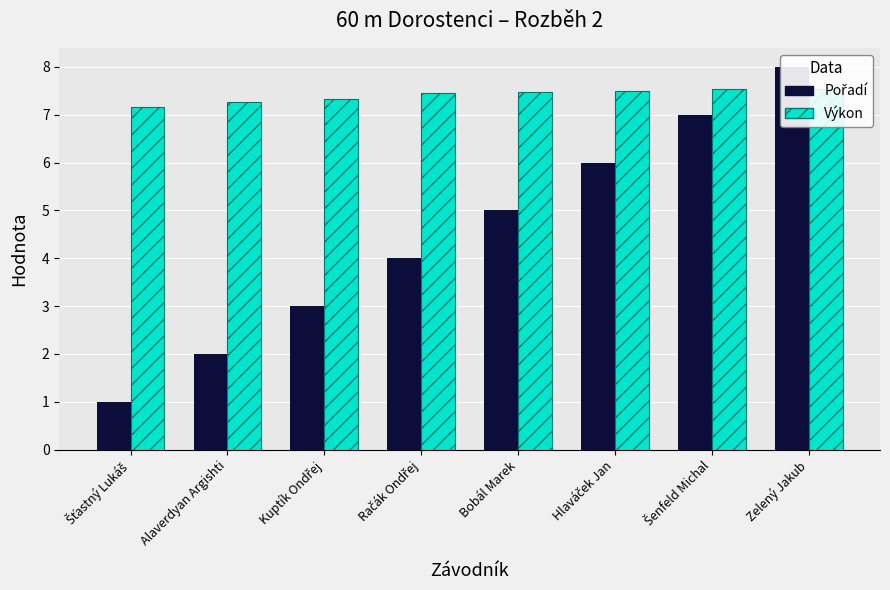

What is the difference between the Výkon values at Alaverdyan Argishti and Šenfeld Michal?

0.3